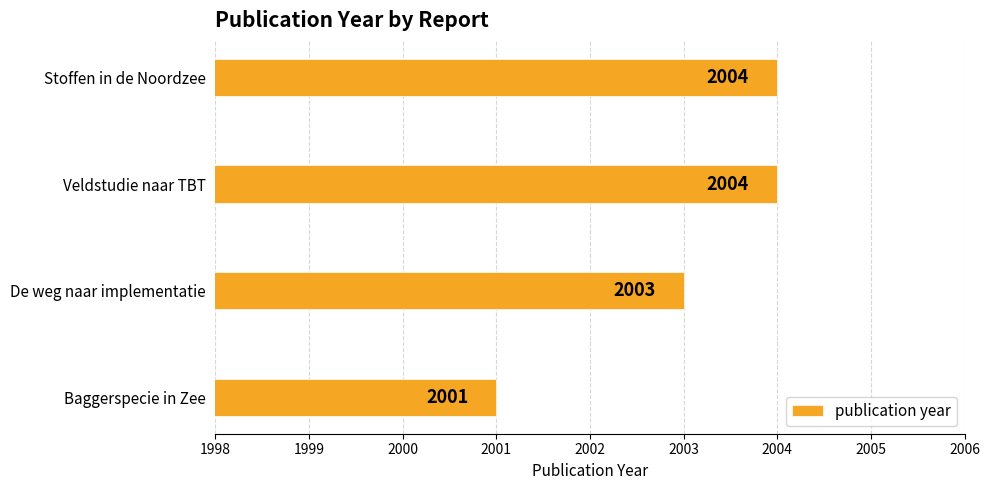

Approximately how many times larger is the value at Stoffen in de Noordzee compared to Baggerspecie in Zee?

1.0